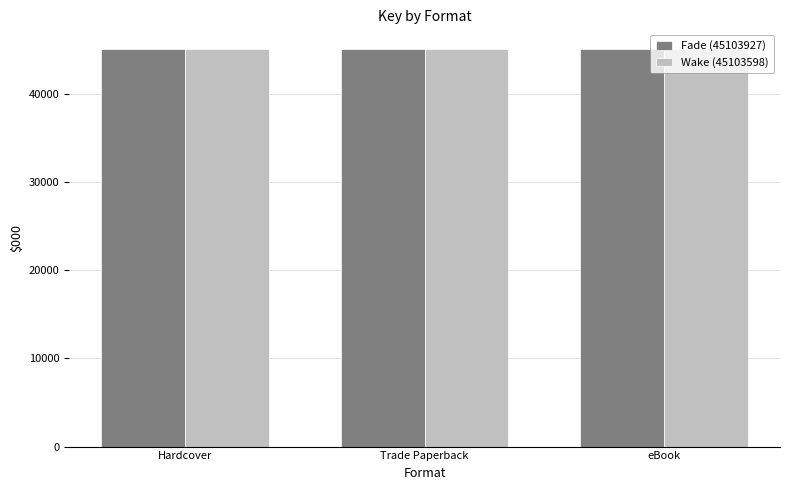

At which category is the sum across all series the highest?

Hardcover